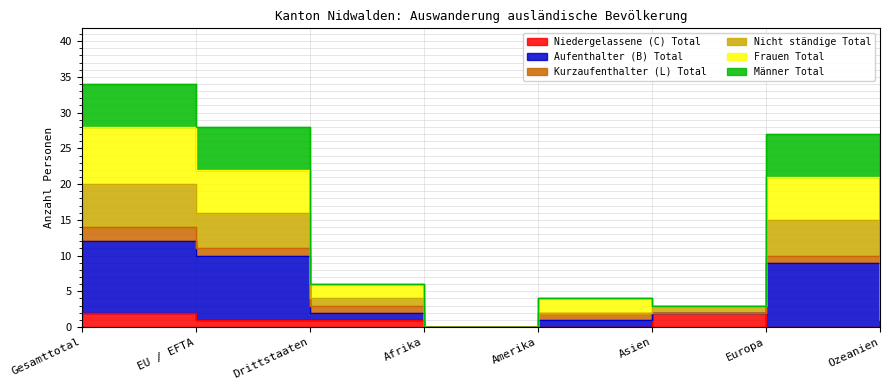

Which category has the lowest value across all series?

Afrika